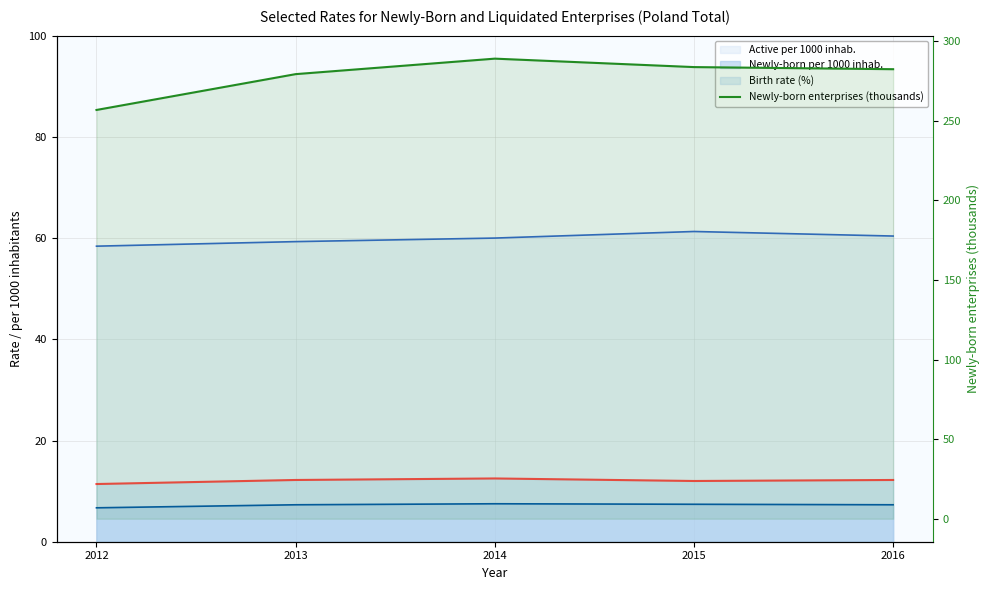

What is the value of the 5th point from the left?

282.4